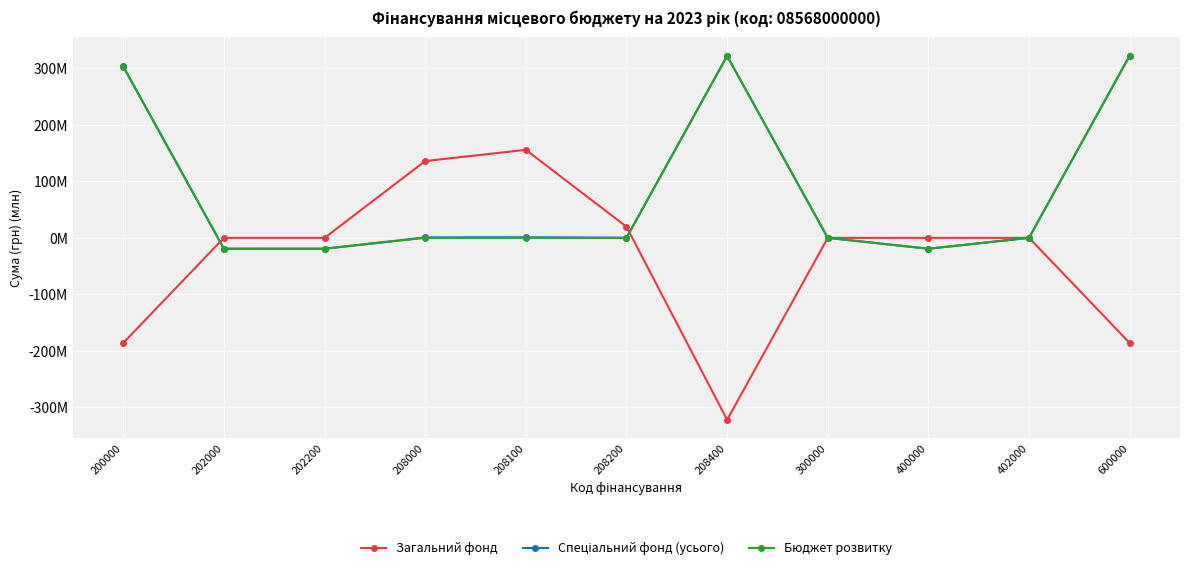

Which series has the largest total across all categories?

Спеціальний фонд (усього)